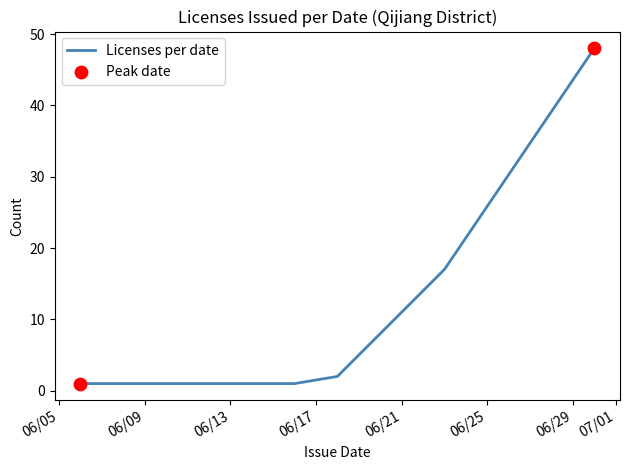

True or false: the data has more than 1 interior local peaks.

False